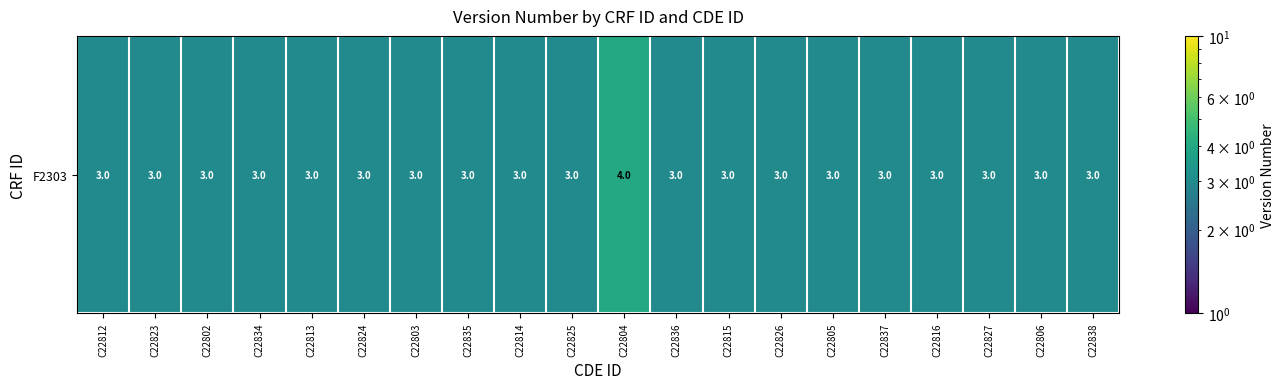

Read the value at C22806.

3